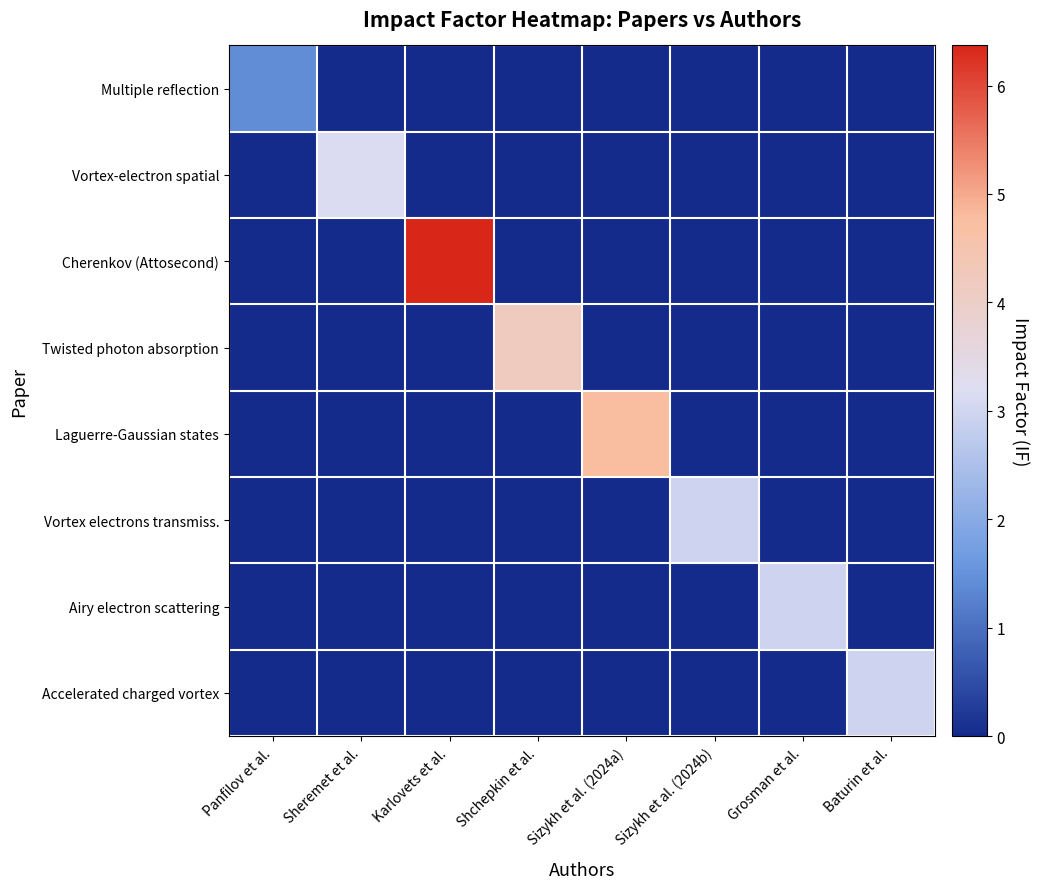

Reading left to right, extract all data points from this chart.

Multiple reflection: Panfilov et al.=1.4	Sheremet et al.=0.0	Karlovets et al.=0.0	Shchepkin et al.=0.0	Sizykh et al. (2024a)=0.0	Sizykh et al. (2024b)=0.0	Grosman et al.=0.0	Baturin et al.=0.0
Vortex-electron spatial: Panfilov et al.=0.0	Sheremet et al.=3.1	Karlovets et al.=0.0	Shchepkin et al.=0.0	Sizykh et al. (2024a)=0.0	Sizykh et al. (2024b)=0.0	Grosman et al.=0.0	Baturin et al.=0.0
Cherenkov (Attosecond): Panfilov et al.=0.0	Sheremet et al.=0.0	Karlovets et al.=6.4	Shchepkin et al.=0.0	Sizykh et al. (2024a)=0.0	Sizykh et al. (2024b)=0.0	Grosman et al.=0.0	Baturin et al.=0.0
Twisted photon absorption: Panfilov et al.=0.0	Sheremet et al.=0.0	Karlovets et al.=0.0	Shchepkin et al.=4.2	Sizykh et al. (2024a)=0.0	Sizykh et al. (2024b)=0.0	Grosman et al.=0.0	Baturin et al.=0.0
Laguerre-Gaussian states: Panfilov et al.=0.0	Sheremet et al.=0.0	Karlovets et al.=0.0	Shchepkin et al.=0.0	Sizykh et al. (2024a)=4.8	Sizykh et al. (2024b)=0.0	Grosman et al.=0.0	Baturin et al.=0.0
Vortex electrons transmiss.: Panfilov et al.=0.0	Sheremet et al.=0.0	Karlovets et al.=0.0	Shchepkin et al.=0.0	Sizykh et al. (2024a)=0.0	Sizykh et al. (2024b)=3.0	Grosman et al.=0.0	Baturin et al.=0.0
Airy electron scattering: Panfilov et al.=0.0	Sheremet et al.=0.0	Karlovets et al.=0.0	Shchepkin et al.=0.0	Sizykh et al. (2024a)=0.0	Sizykh et al. (2024b)=0.0	Grosman et al.=3.0	Baturin et al.=0.0
Accelerated charged vortex: Panfilov et al.=0.0	Sheremet et al.=0.0	Karlovets et al.=0.0	Shchepkin et al.=0.0	Sizykh et al. (2024a)=0.0	Sizykh et al. (2024b)=0.0	Grosman et al.=0.0	Baturin et al.=3.0